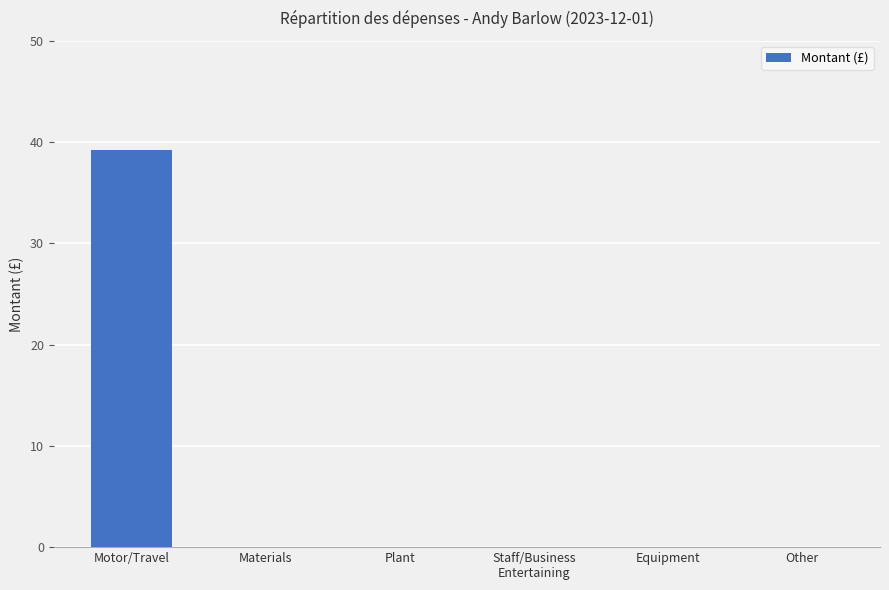

What is the sum of the values at Motor/Travel and Plant?

39.2